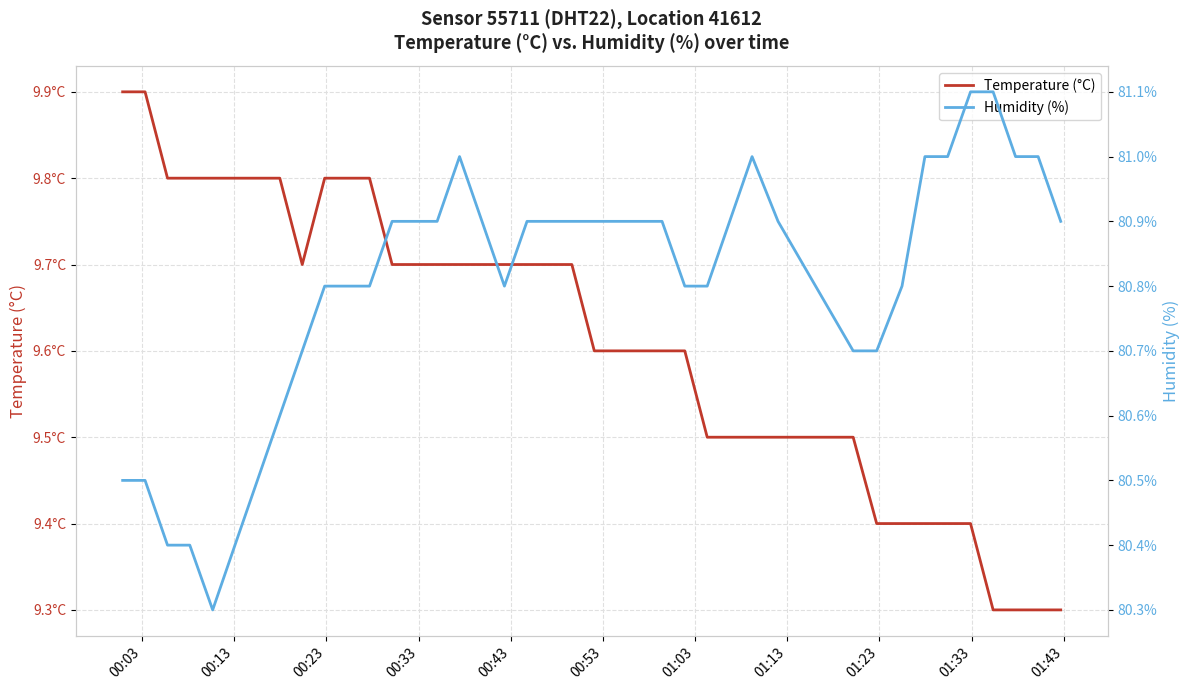

Count the number of categories in the chart.

40